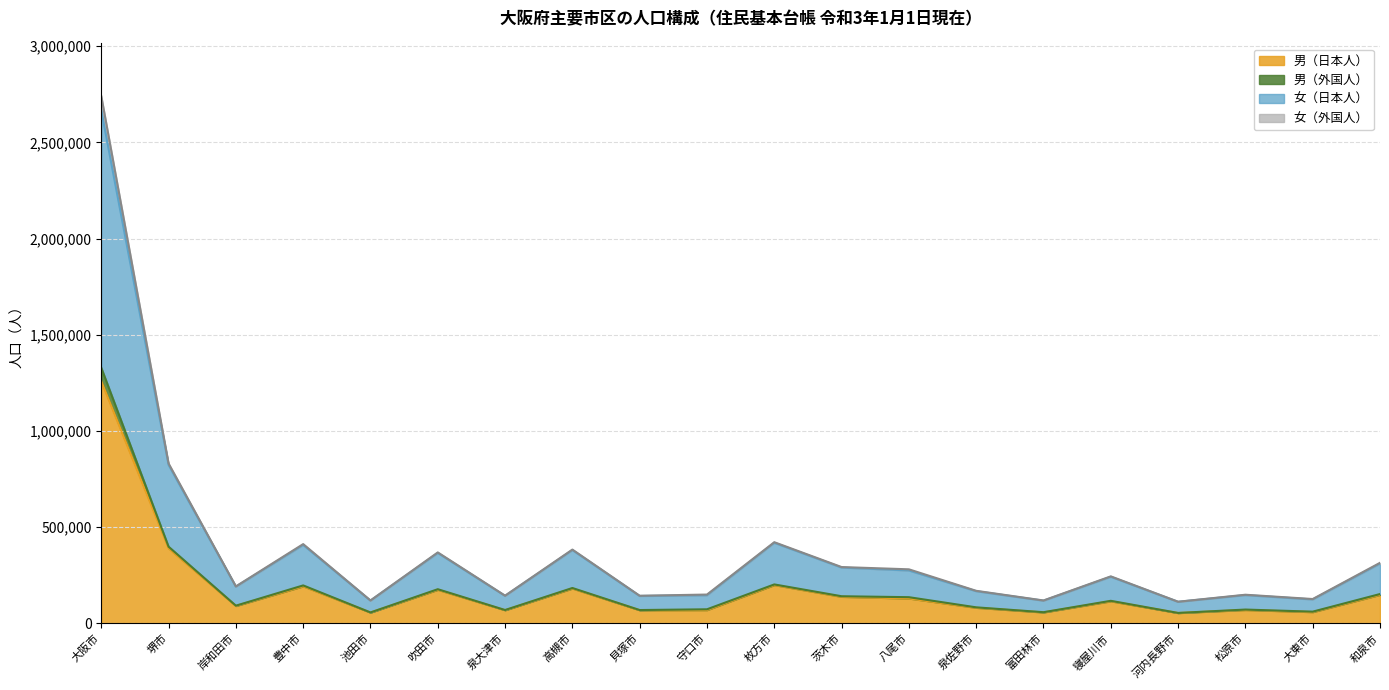

How many data points in 男（日本人） are less than 115413?

10